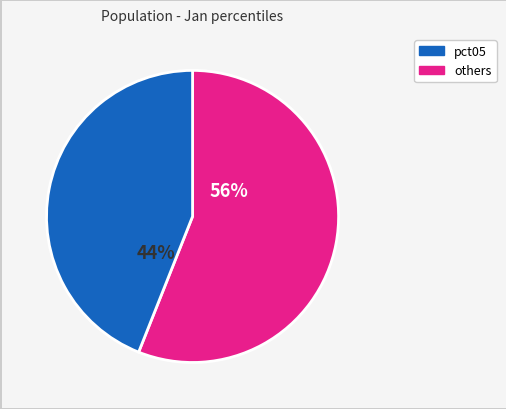

Approximately how many times larger is the value at pct05 compared to others?

1.3